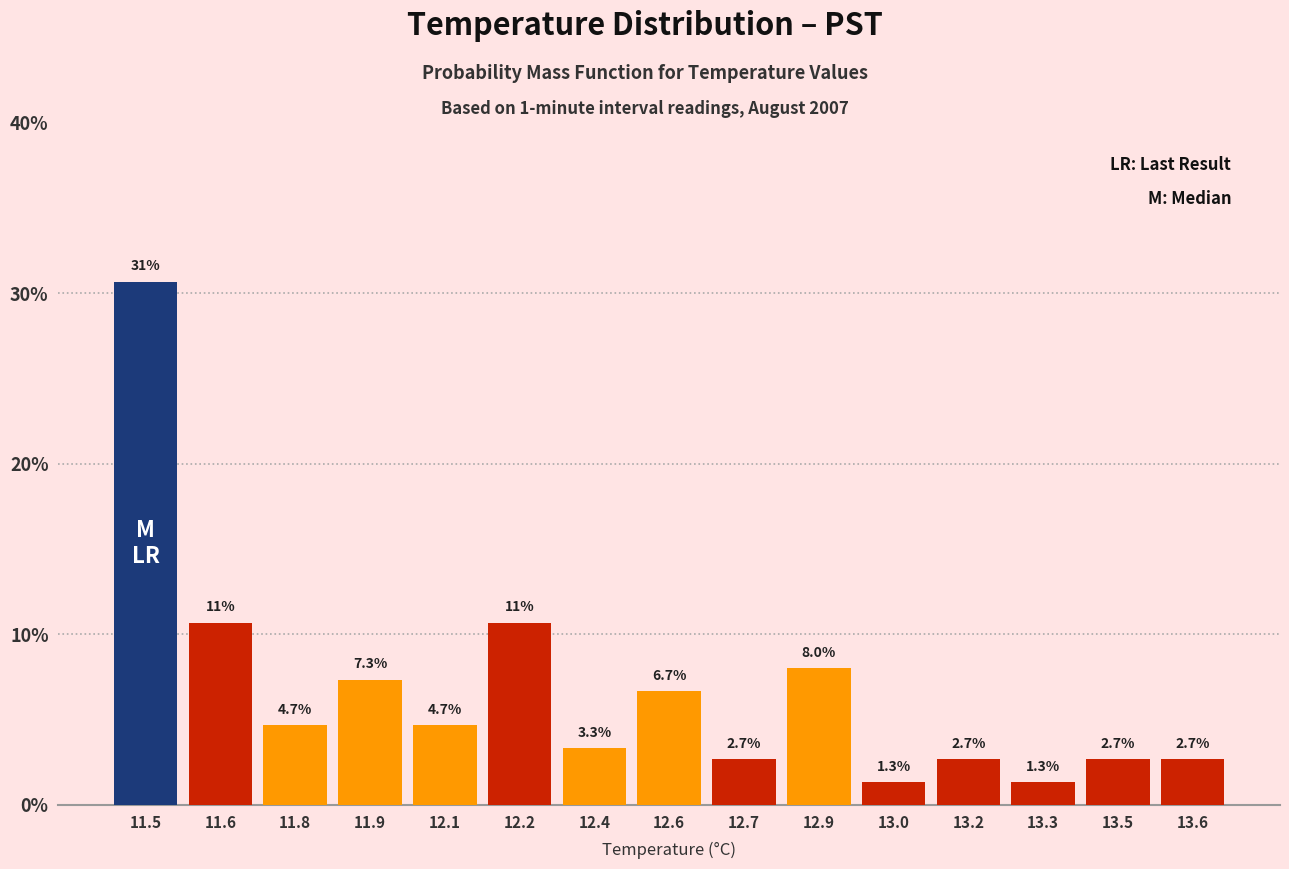

Reading left to right, transcribe all the data shown in this chart.

11.5=30.7	11.6=10.7	11.8=4.7	11.9=7.3	12.1=4.7	12.2=10.7	12.4=3.3	12.6=6.7	12.7=2.7	12.9=8.0	13.0=1.3	13.2=2.7	13.3=1.3	13.5=2.7	13.6=2.7